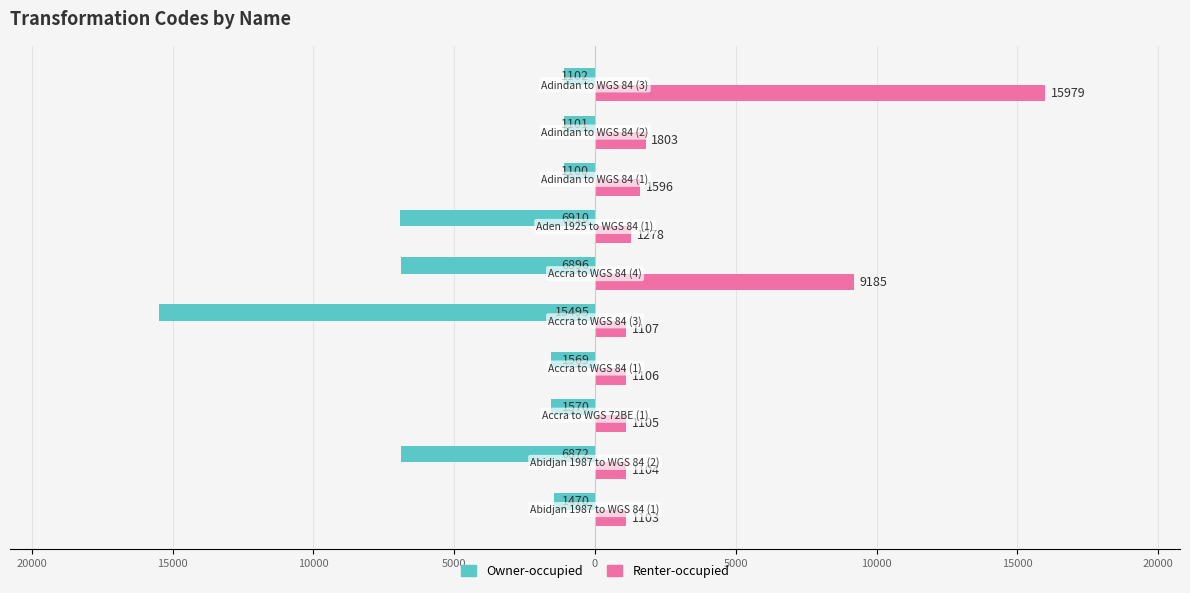

What are all the series names shown in the legend?

Owner-occupied, Renter-occupied